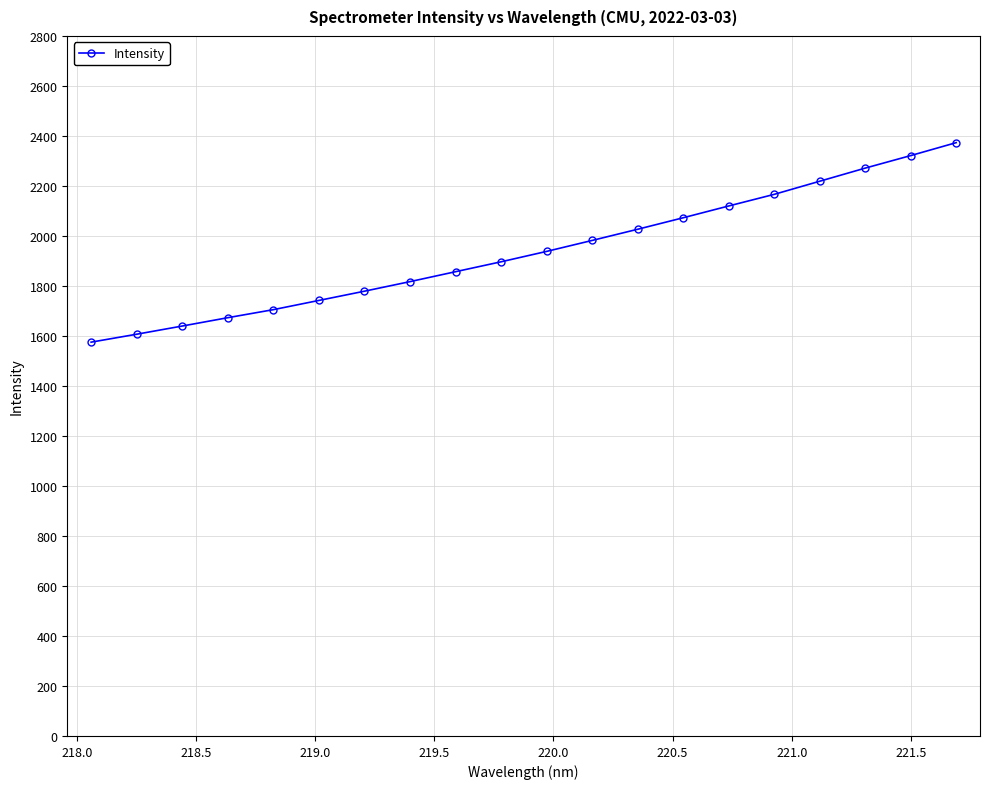

What is the maximum value shown in the chart?

2373.2